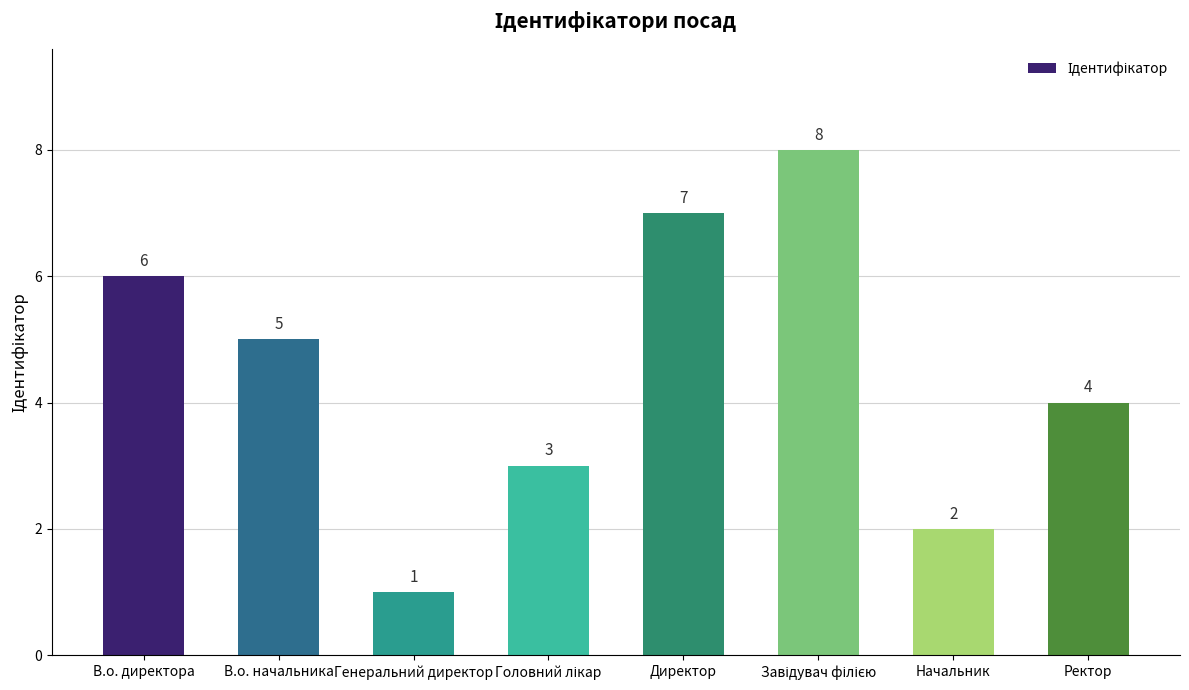

At which category does the chart reach its minimum across all series?

Генеральний директор